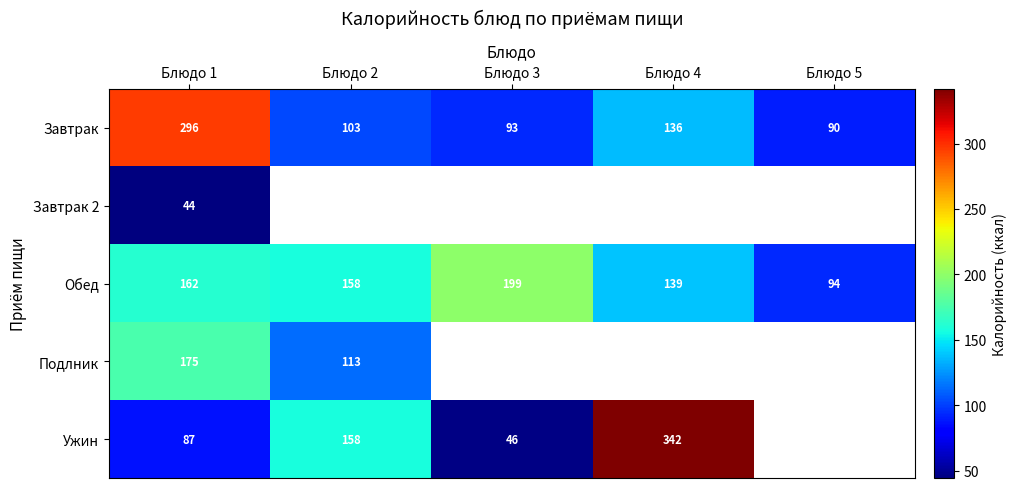

Rank the series at Блюдо 1 from highest to lowest value.

Завтрак, Подлник, Обед, Ужин, Завтрак 2